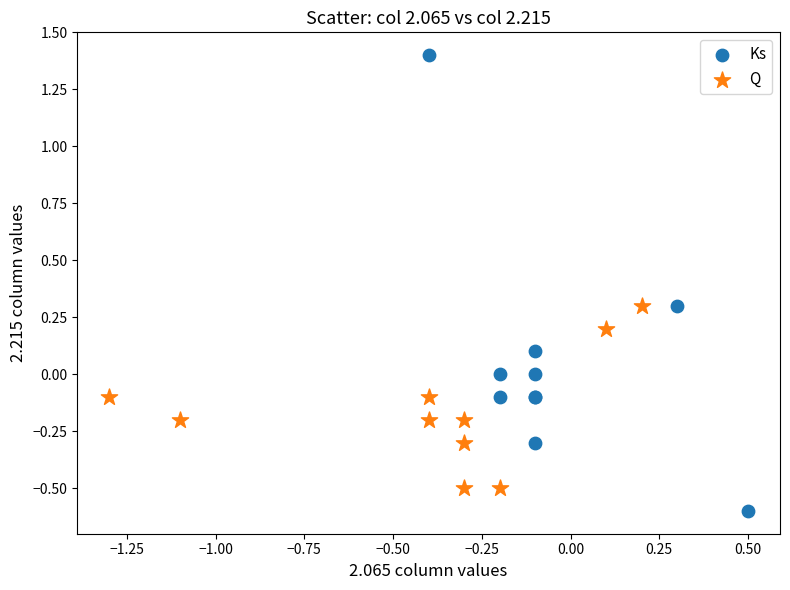

Which series reaches the minimum Y coordinate?

Ks